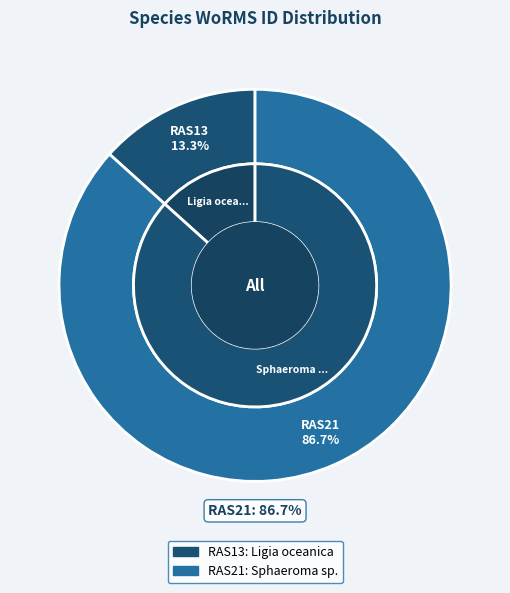

What is the total percentage of RAS21 and RAS13?

100.0%